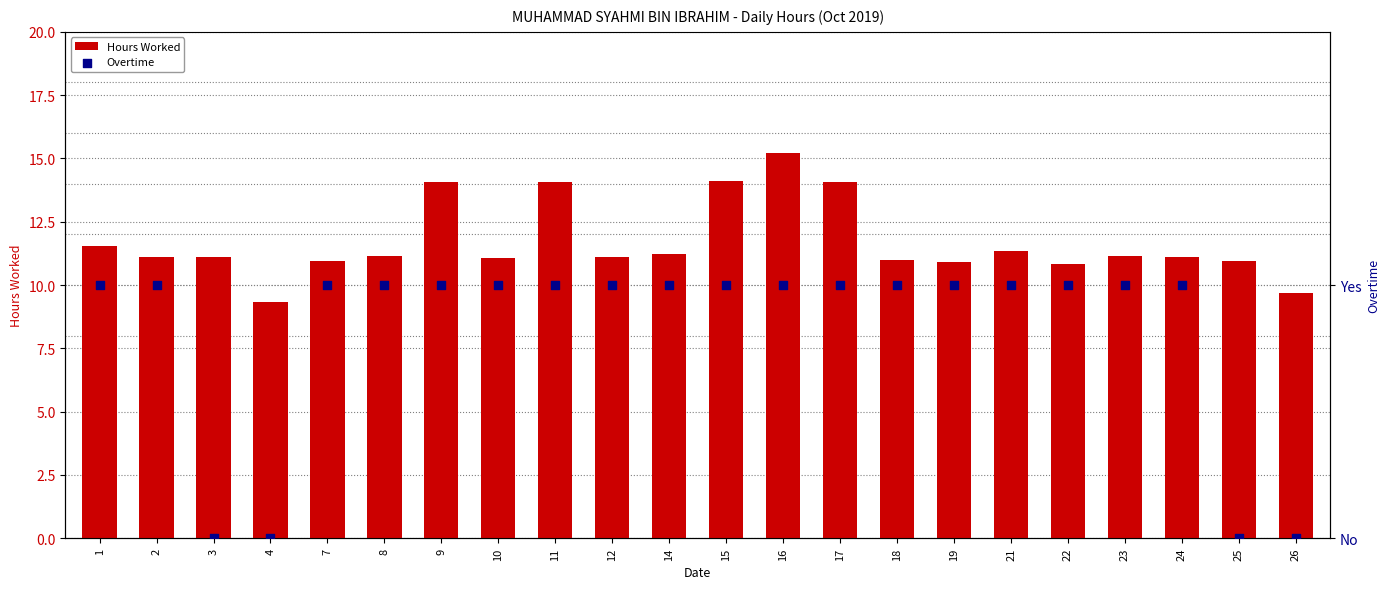

Which series reaches the minimum Y coordinate?

Overtime